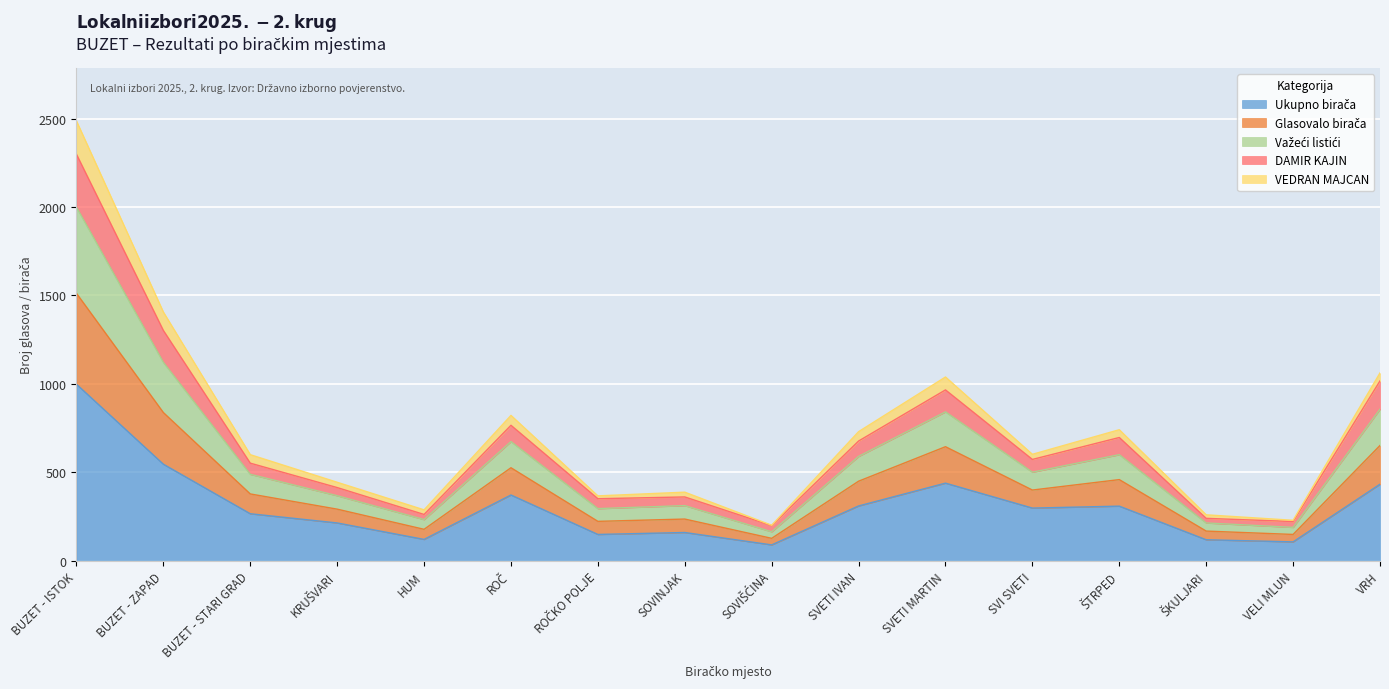

Which label corresponds to the smallest value in the chart?

SOVIŠĆINA